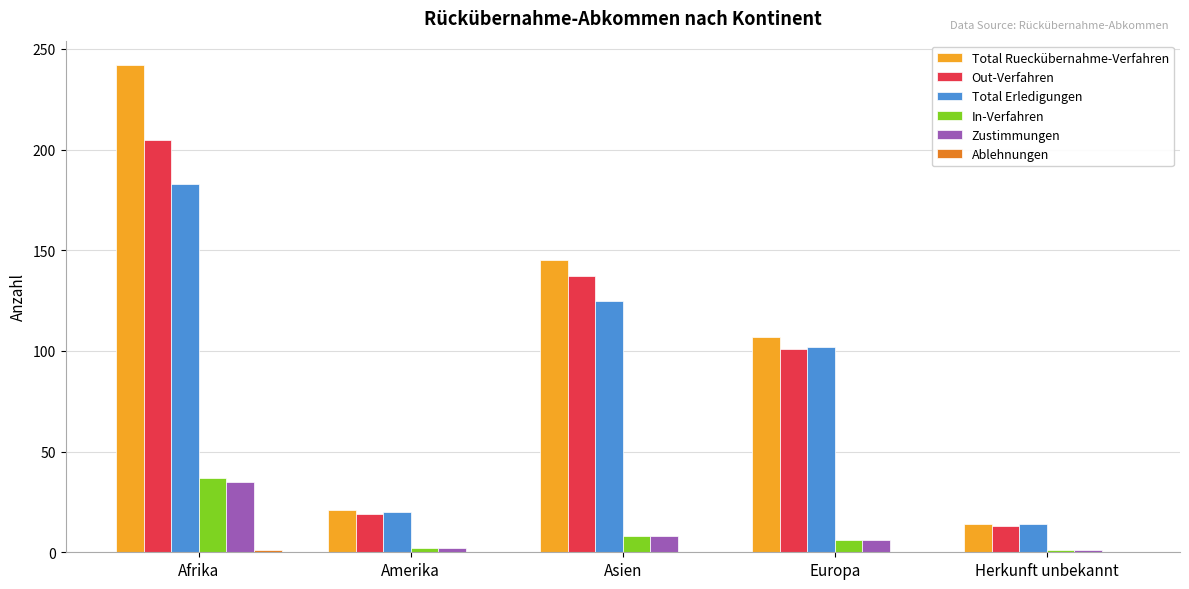

True or false: In-Verfahren has a value of 37 at Afrika.

True